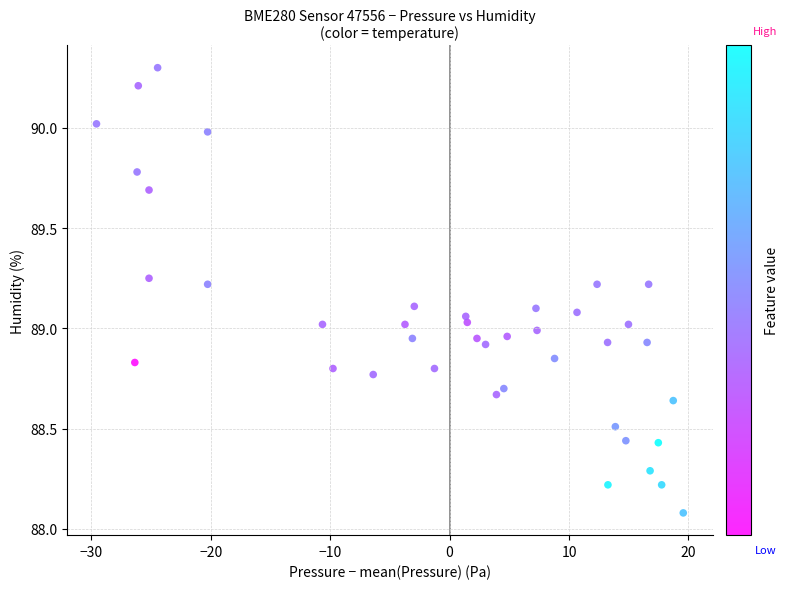

What is the range of Y values (max minus min)?

2.2